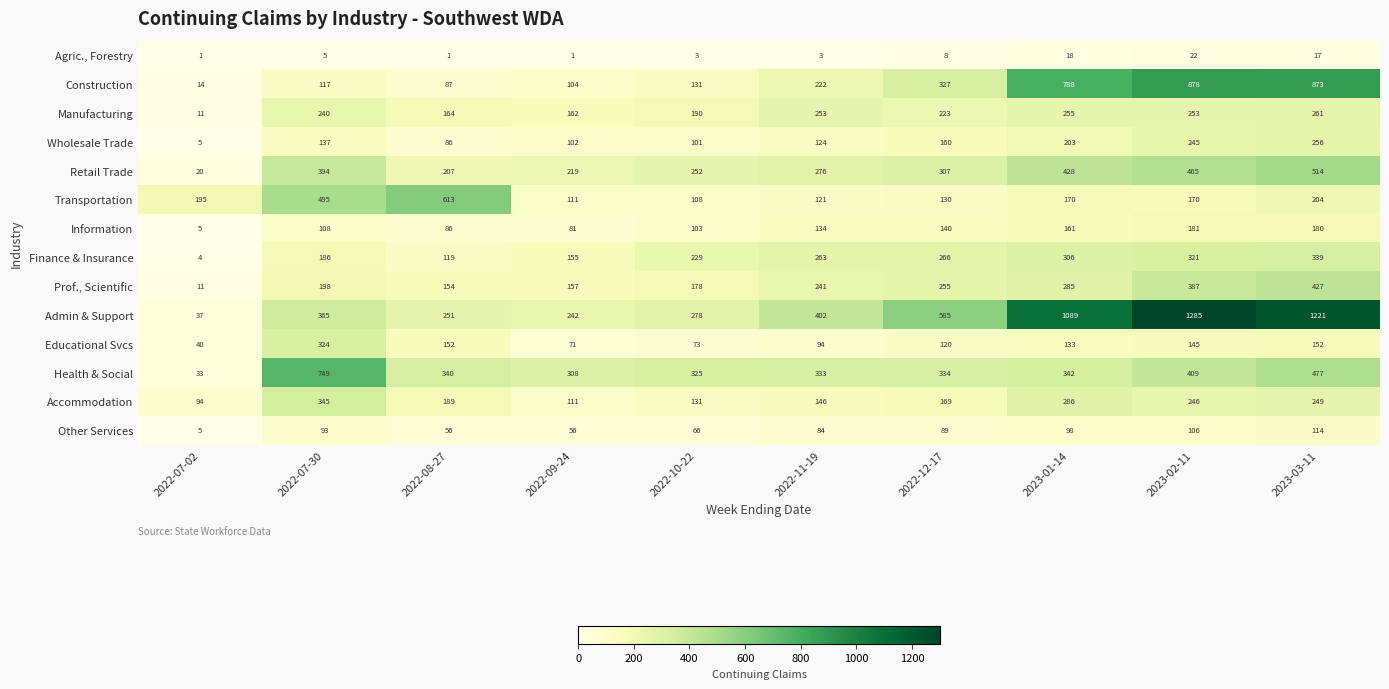

Which series has the largest total across all categories?

Admin & Support